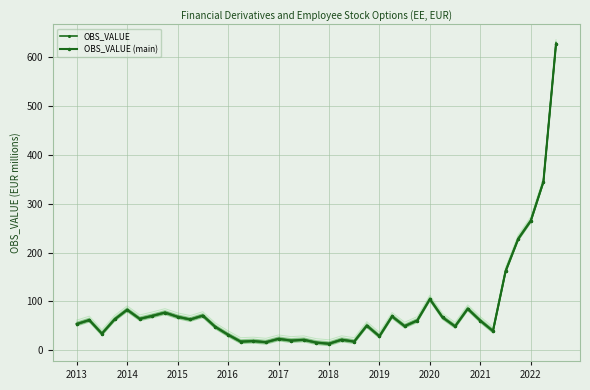

What is the average value of the OBS_VALUE series?

83.9